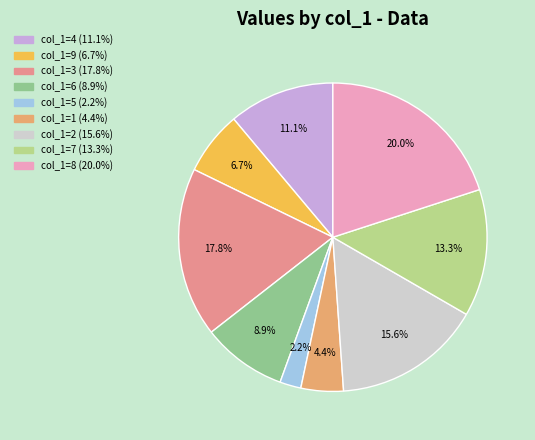

Is there any slice that represents more than half of the pie?

No